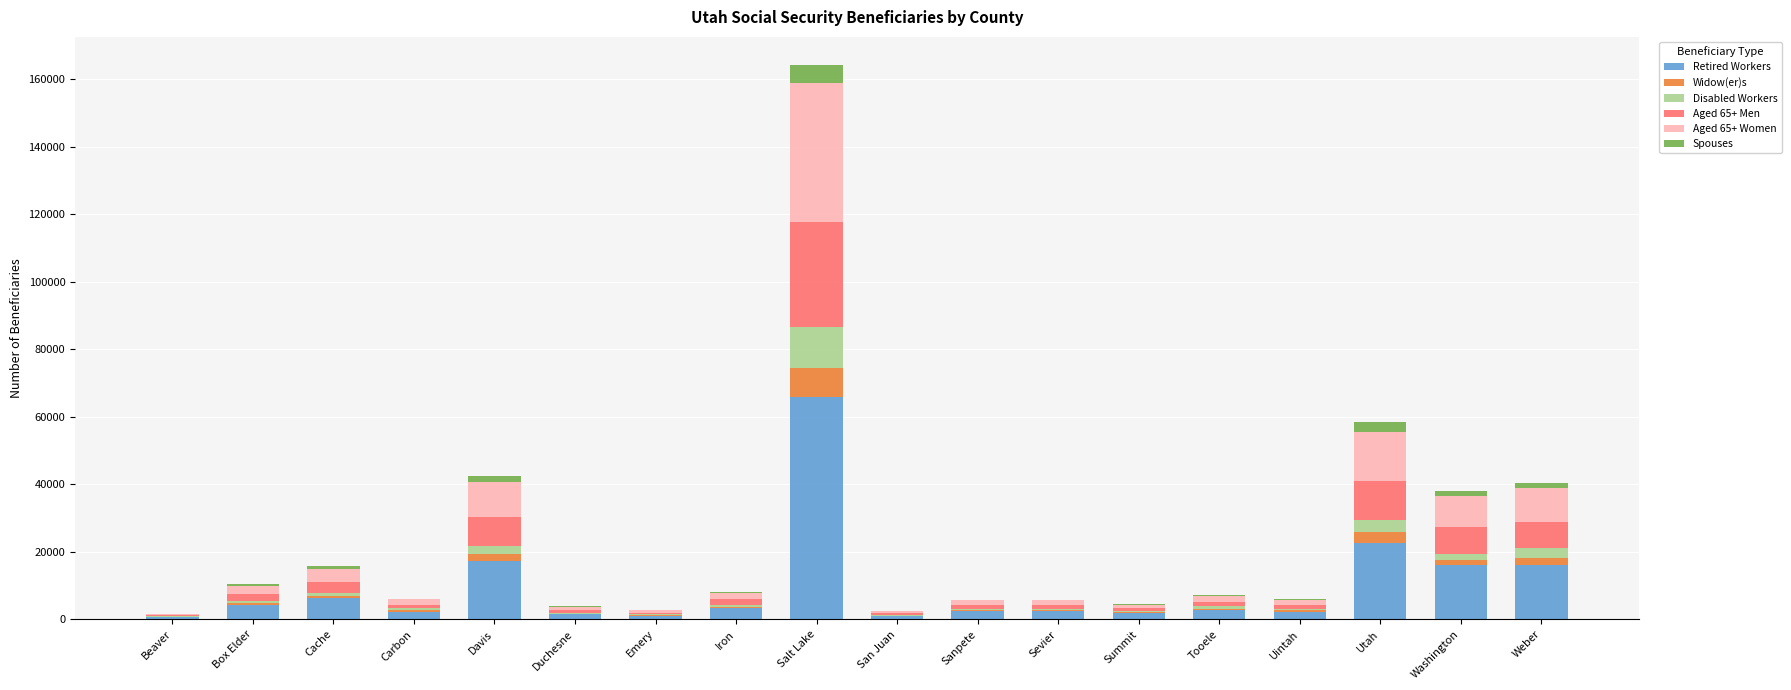

How many categories are shown in the chart?

18